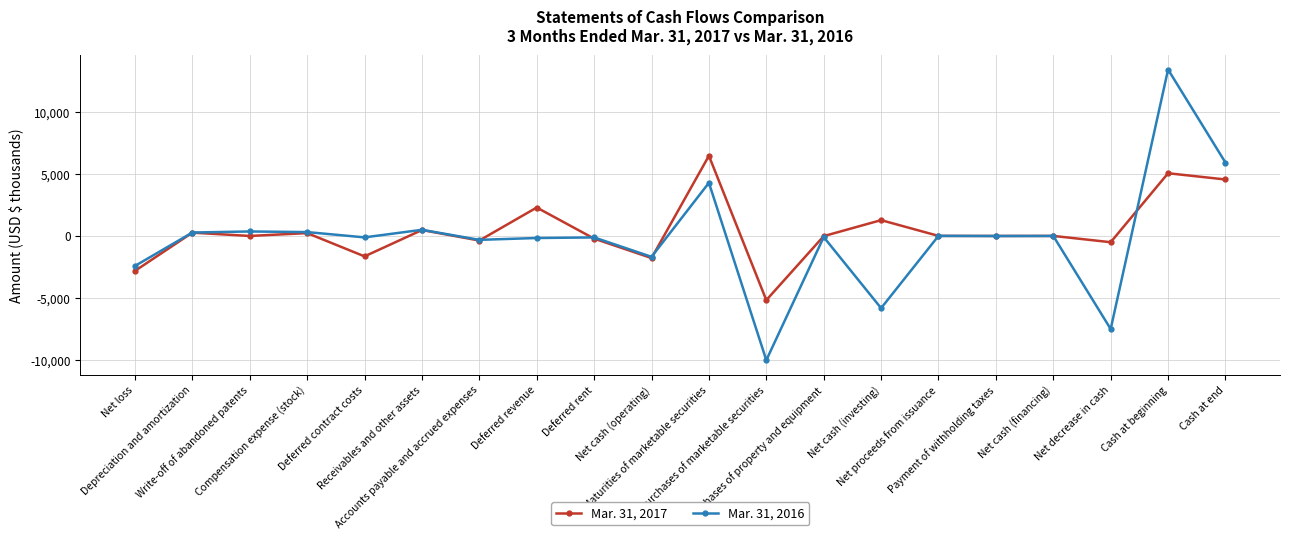

Rank the series by their maximum value, from lowest to highest.

Mar. 31, 2017, Mar. 31, 2016